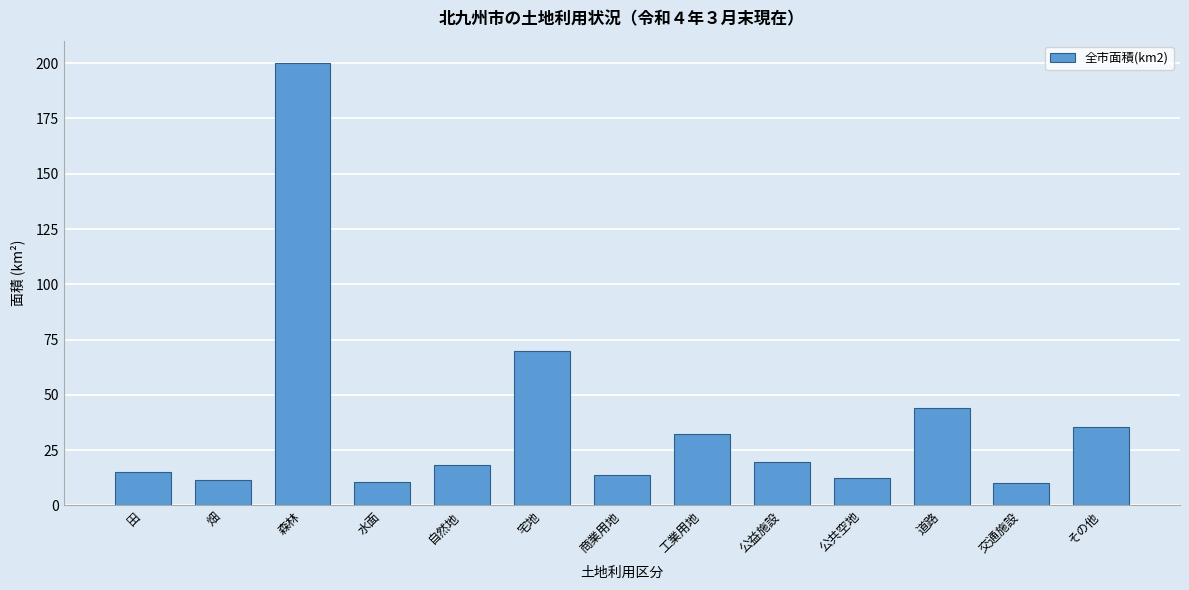

What is the label of the 9th bar from the left?

公益施設